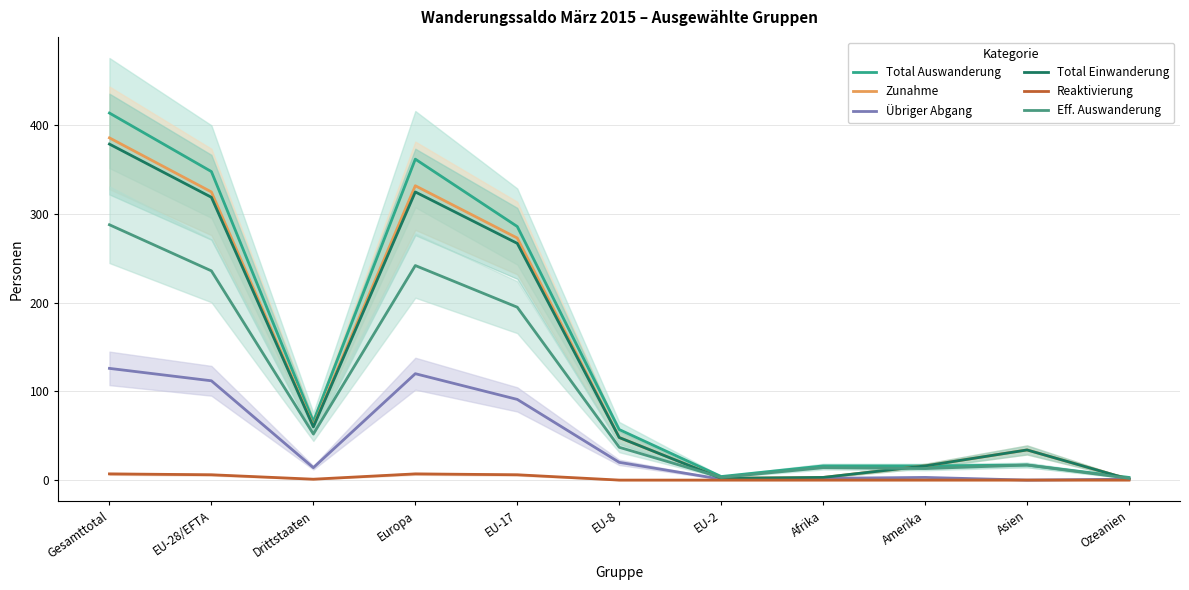

What is the sum of the Eff. Auswanderung values at Europa and EU-28/EFTA?

478